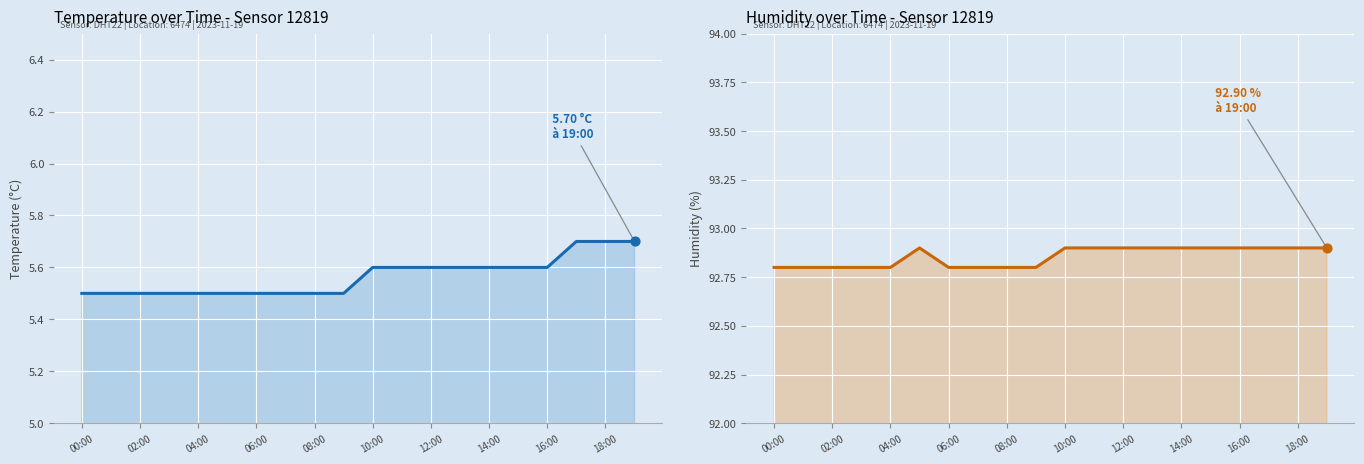

Which series has the largest Y range (max minus min)?

temperature